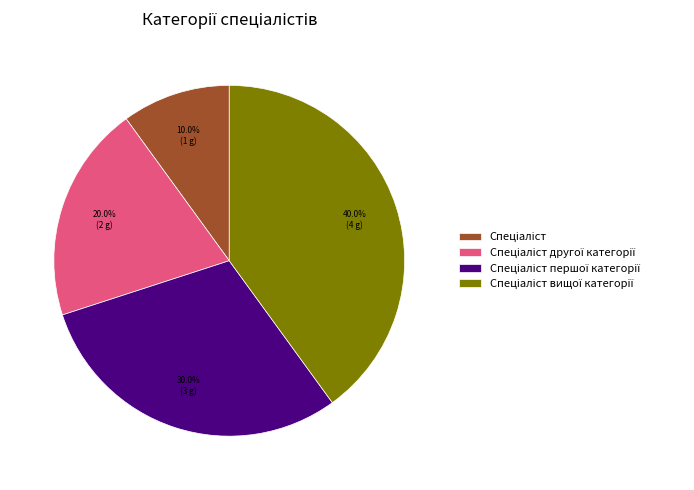

Is there a majority slice in this chart?

No